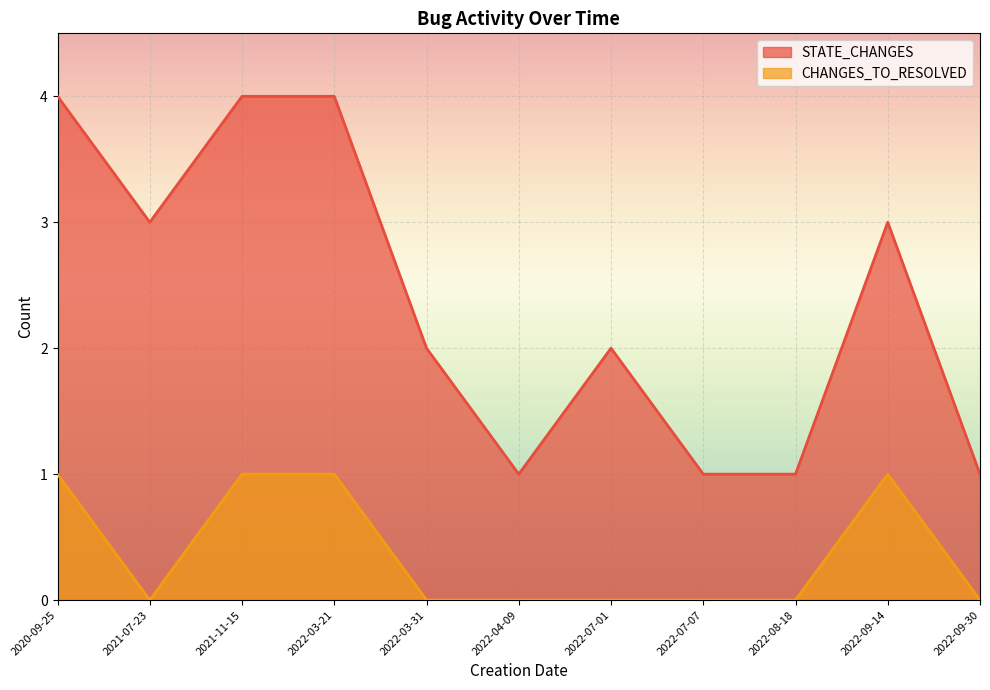

At which category does STATE_CHANGES reach its first local valley?

2021-07-23